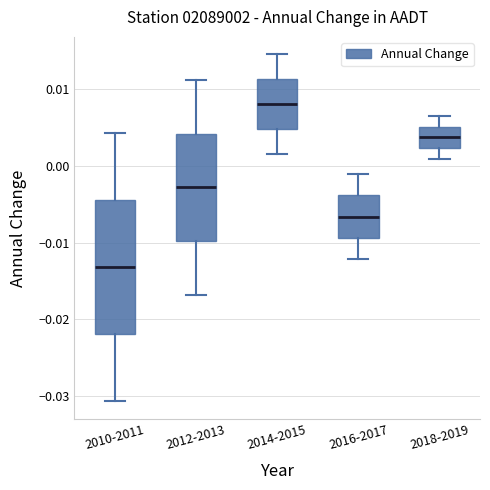

Where does the upper whisker of the box for 2012-2013 end on the y-axis? The values are not printed on the chart, so give them approximately, as read against the axis.

0.011